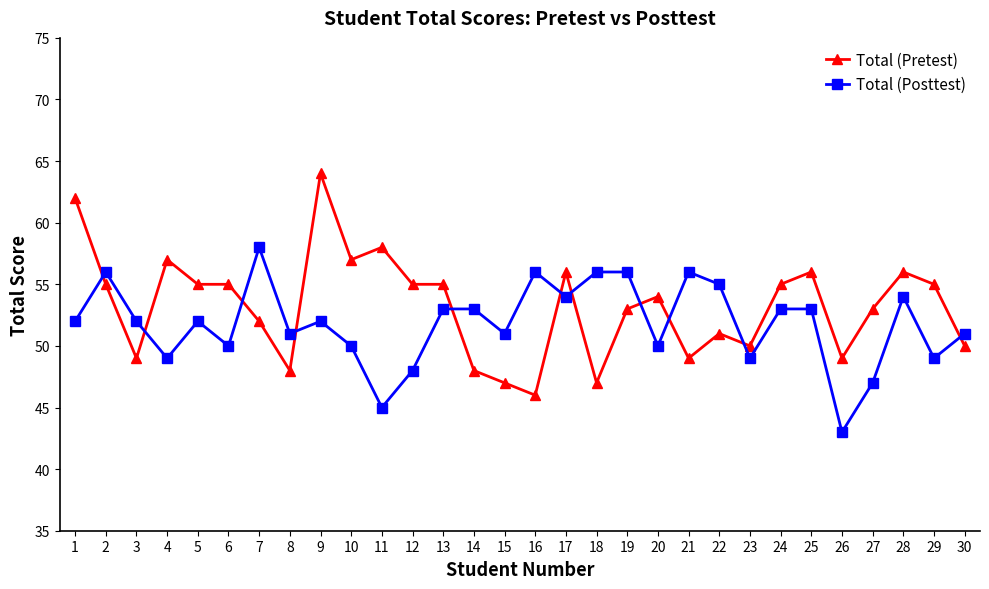

How many lines are shown in the chart?

2